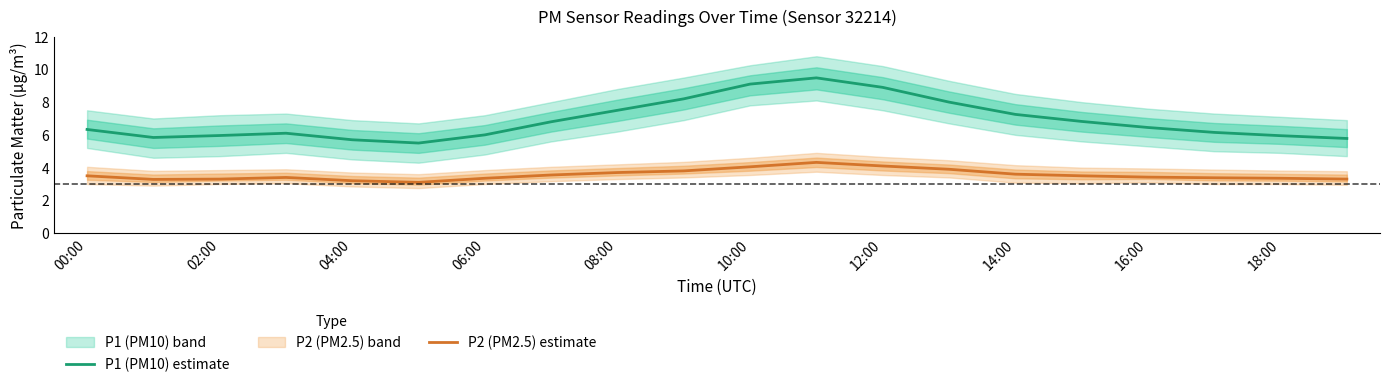

Is it true that P1 (PM10) estimate equals 6.0 at 02:00?

True